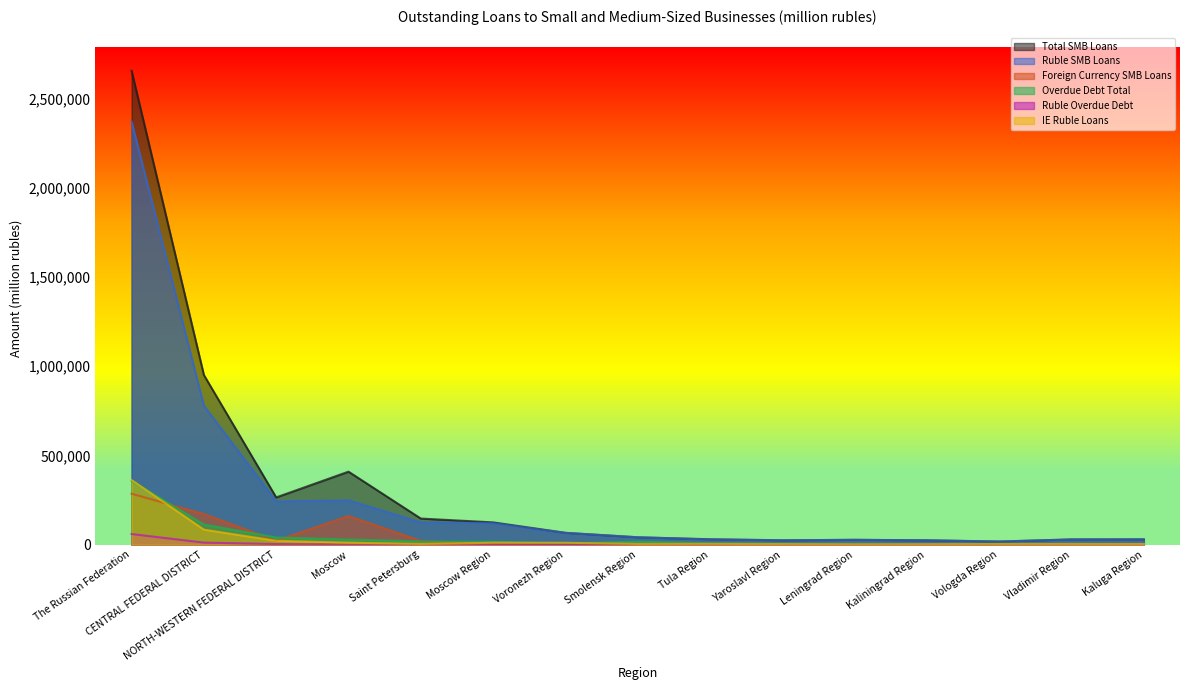

True or false: Total SMB Loans has more than 1 points higher than both neighbors.

True